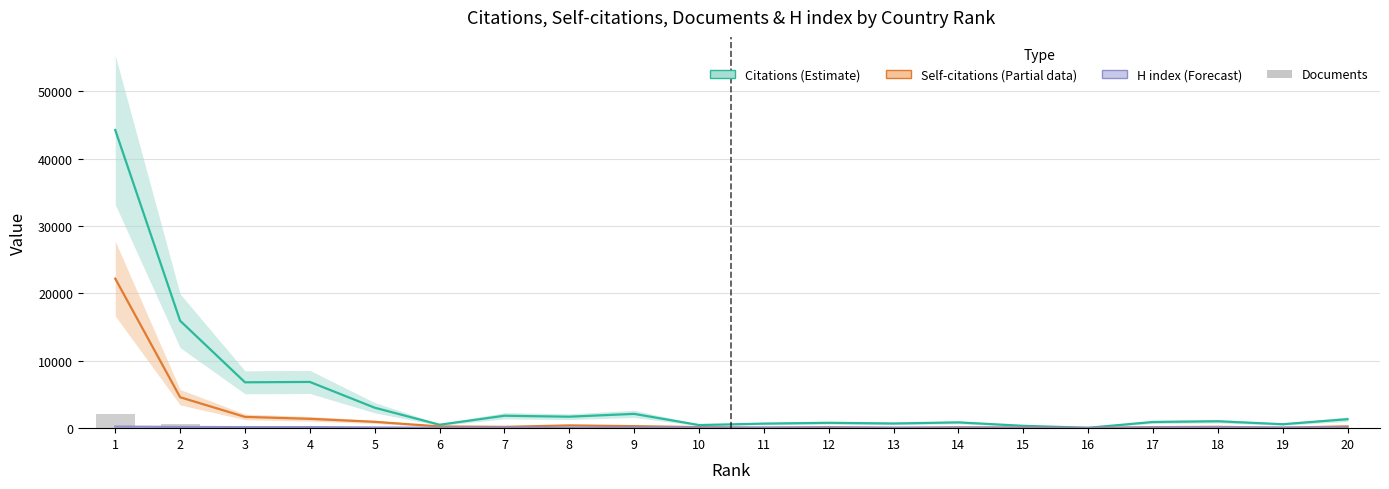

How many data points in H index (Forecast) are above 88?

8